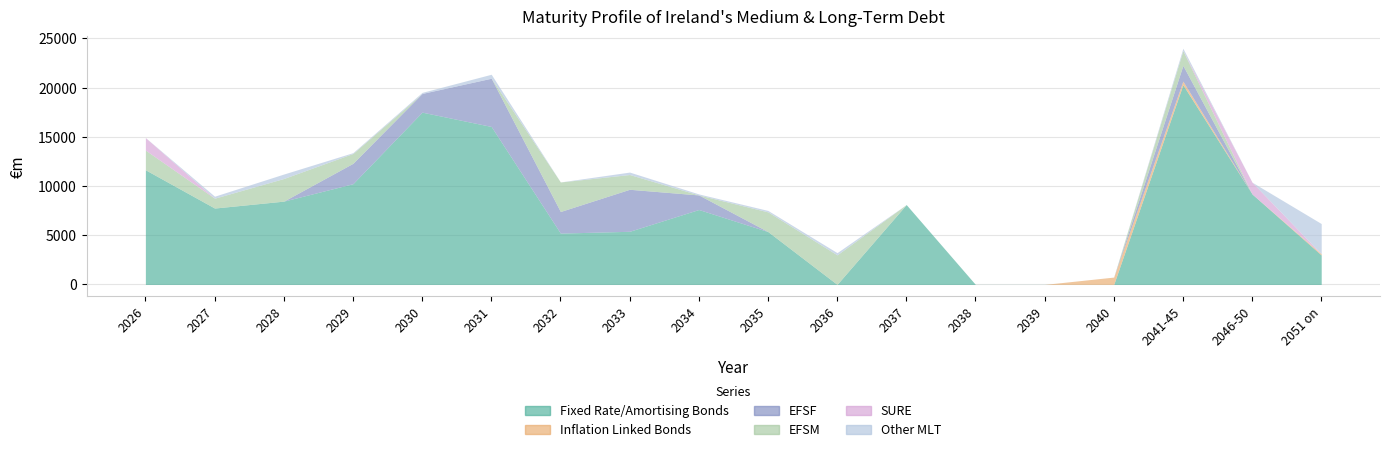

What is the average value of the EFSF series?

1022.8